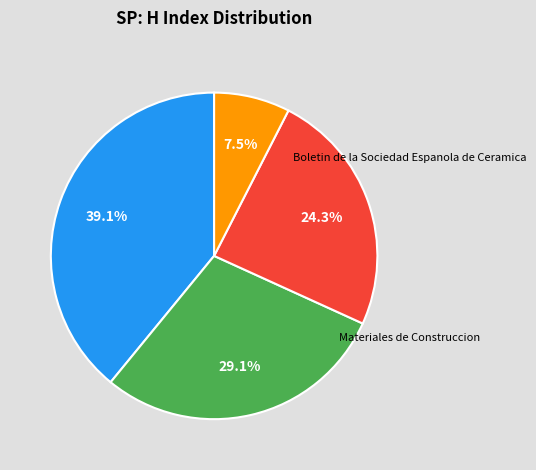

How many segments does this pie chart have?

4